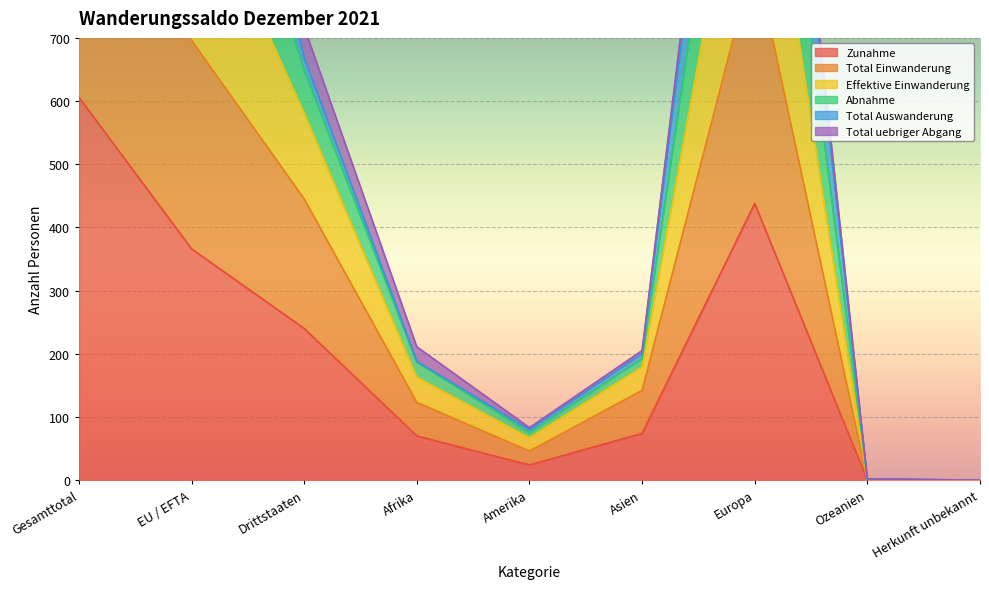

What is the difference between the maximum and second lowest values in the Total Einwanderung series?

1141